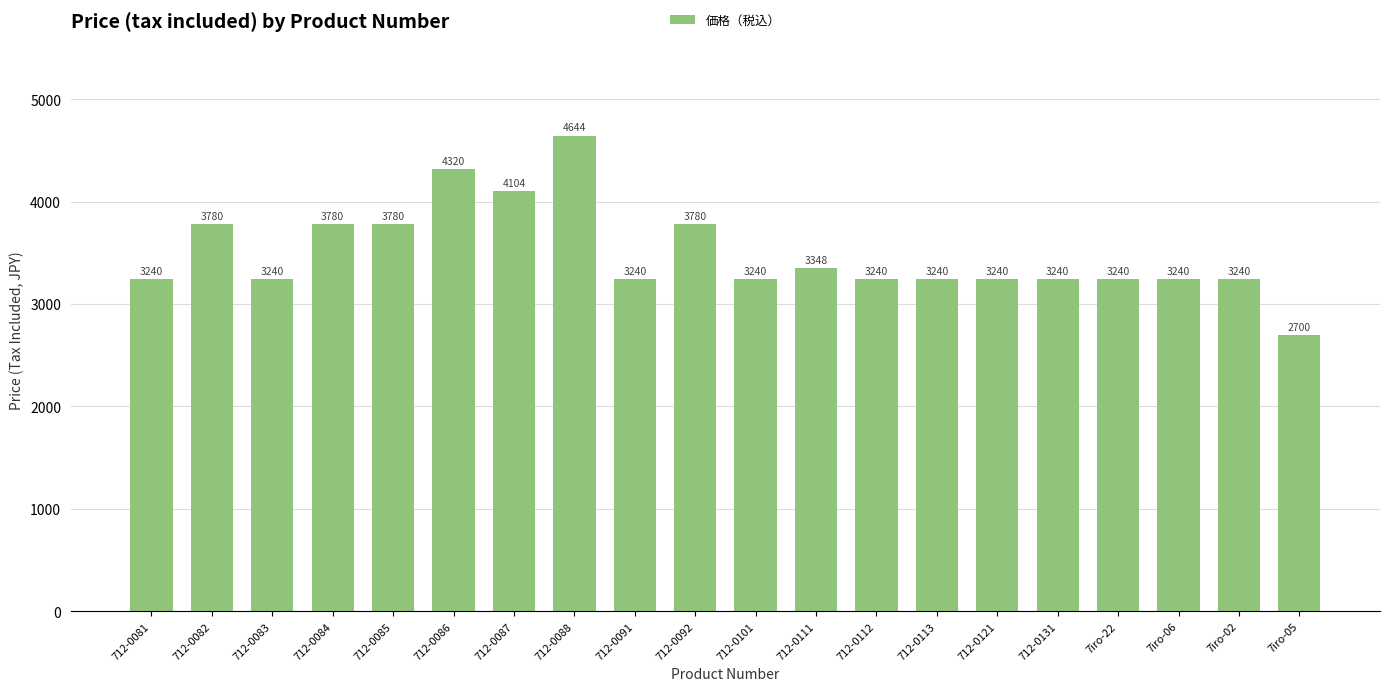

What is the approximate value at 712-0083, to the nearest 10?

3240